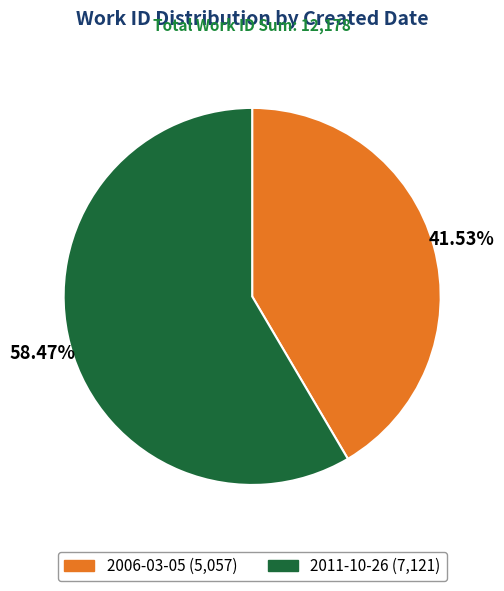

What is the ratio of the value at 2006-03-05 to the value at 2011-10-26?

0.7